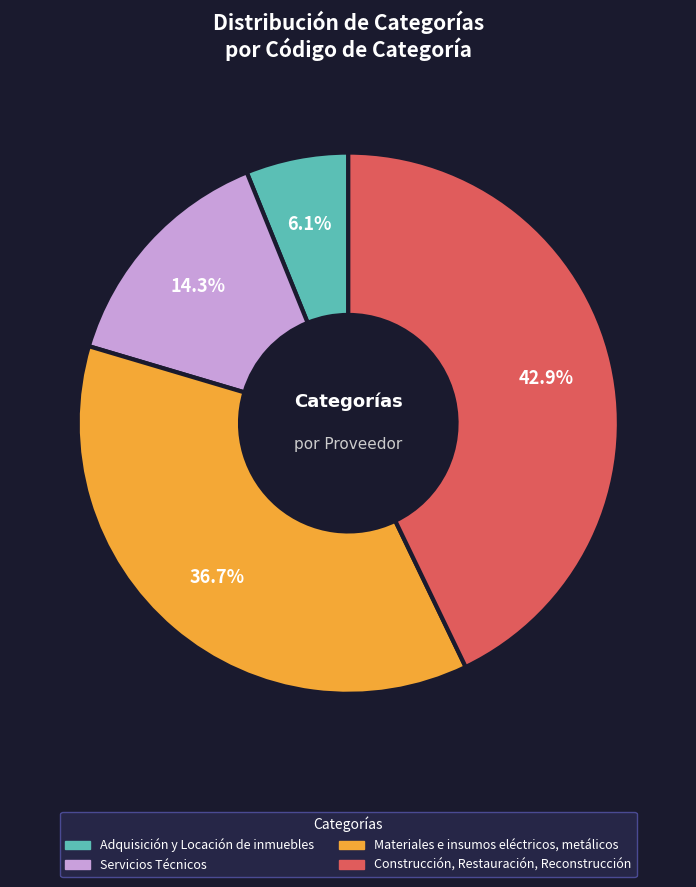

To the nearest percent, what is the difference between the Adquisición y Locación de inmuebles and Construcción, Restauración, Reconstrucción slice percentages?

37%